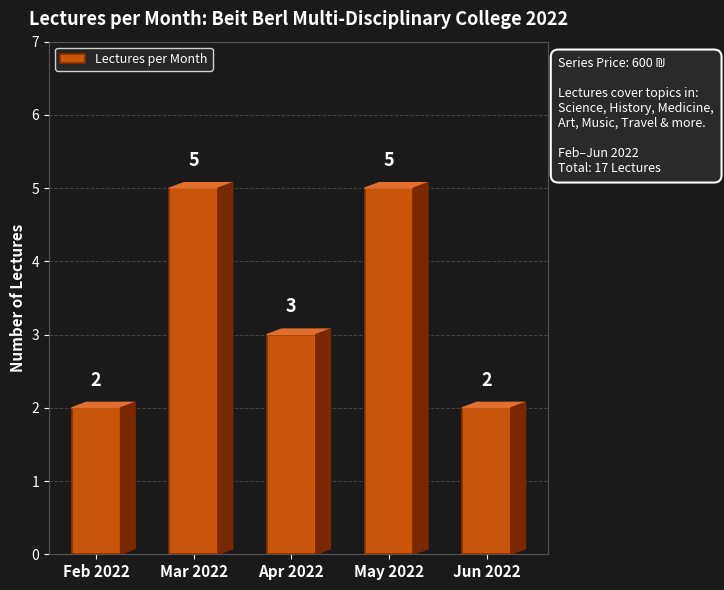

Reading left to right, extract all data points from this chart.

2	5	3	5	2